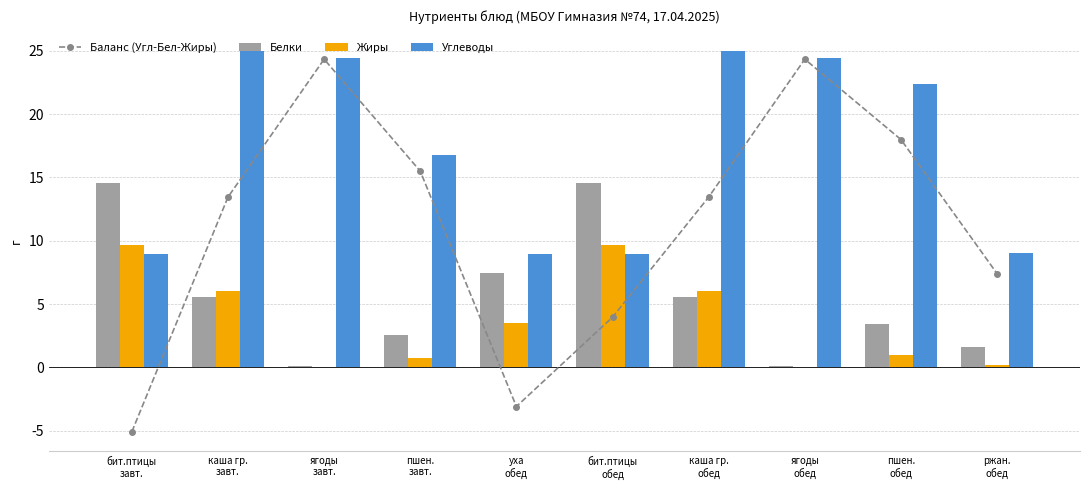

The value of Углеводы at уха
обед is 12.2. True or false?

False